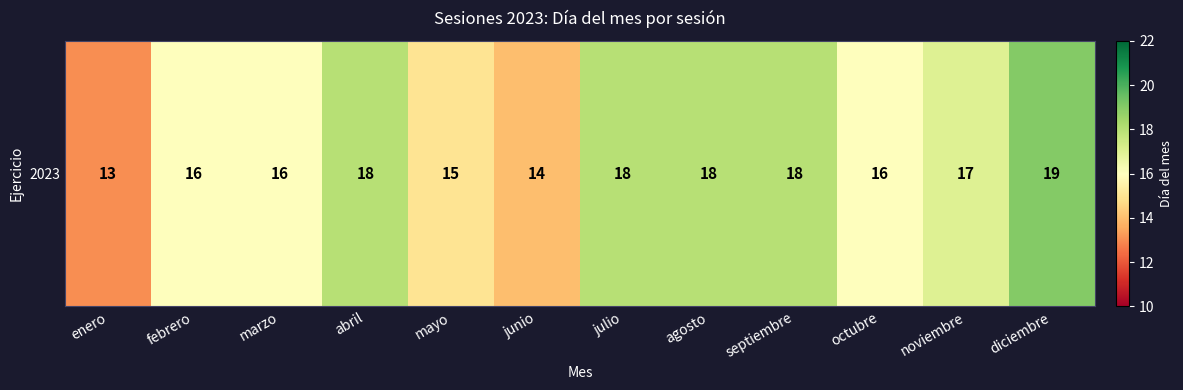

Count the number of values greater than 17.

5